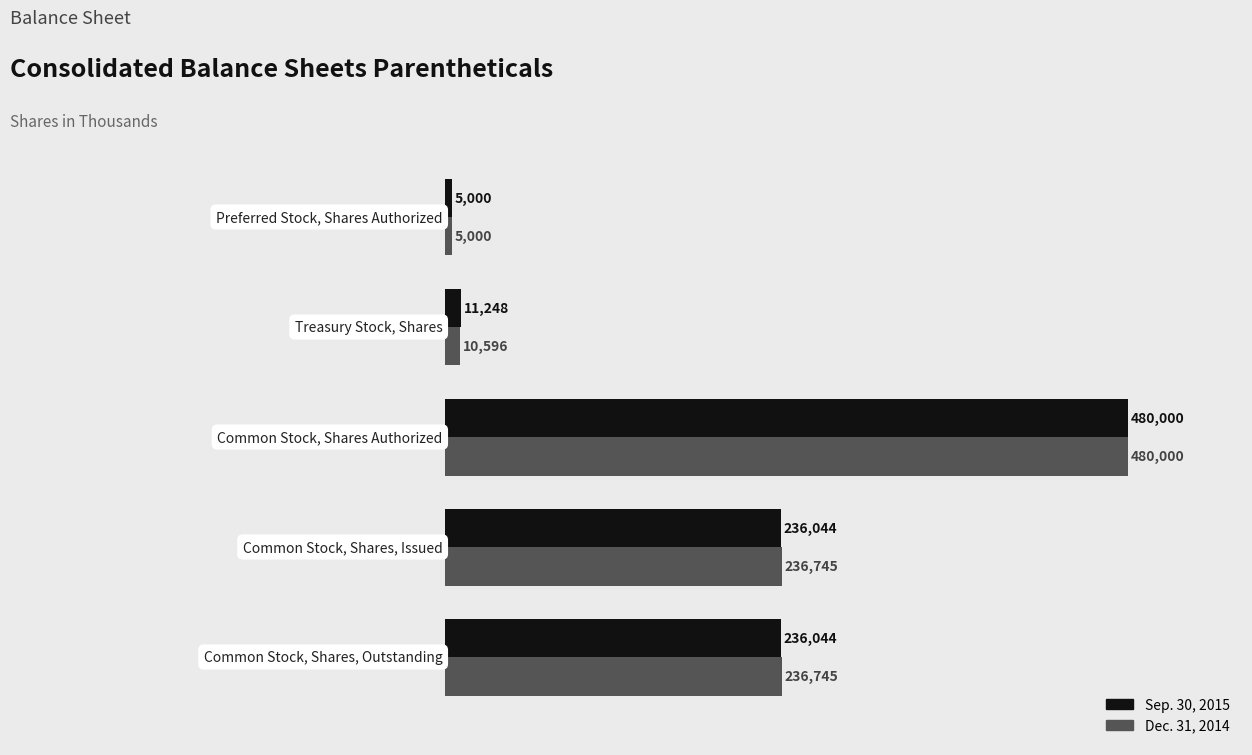

Which series has the largest total across all categories?

Dec. 31, 2014